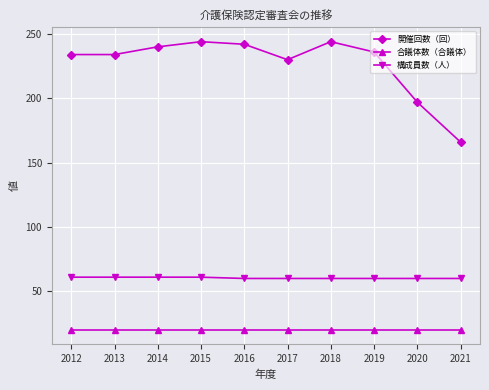

Which series has the largest total across all categories?

開催回数（回）